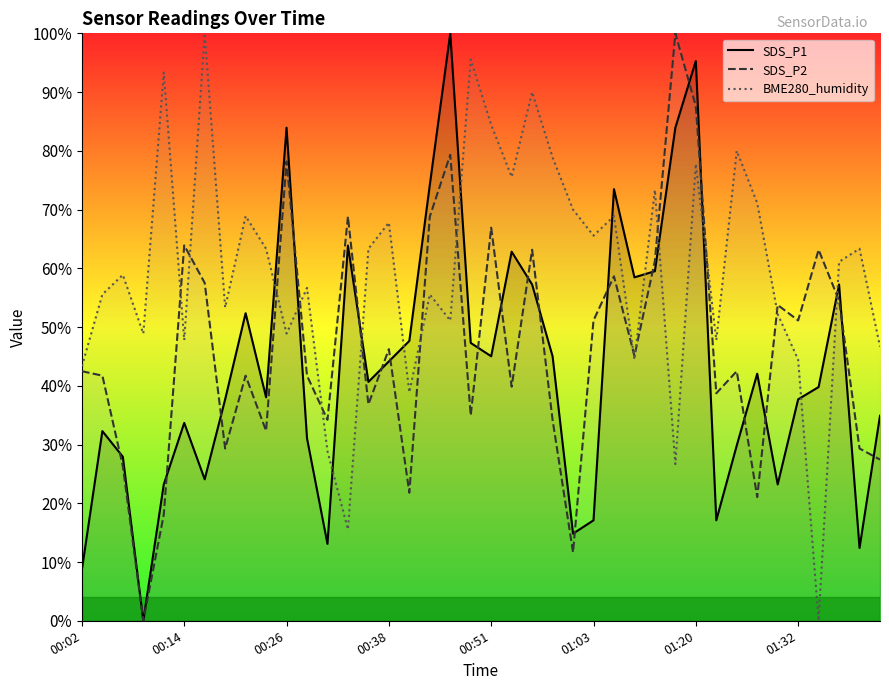

What is the difference between the maximum and minimum values in the SDS_P2 series?

100.0